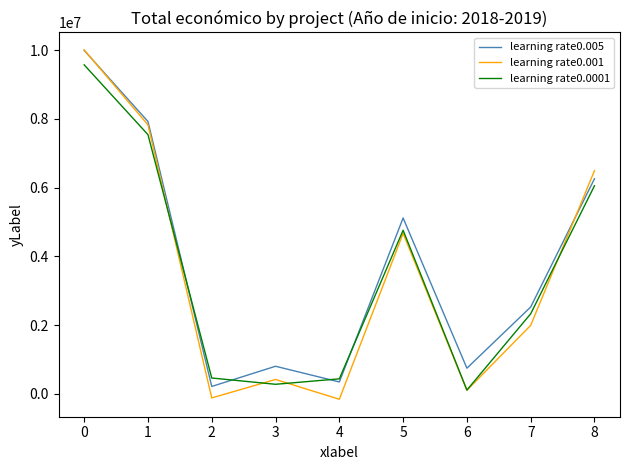

What is the minimum value for learning rate0.0001?

108237.2